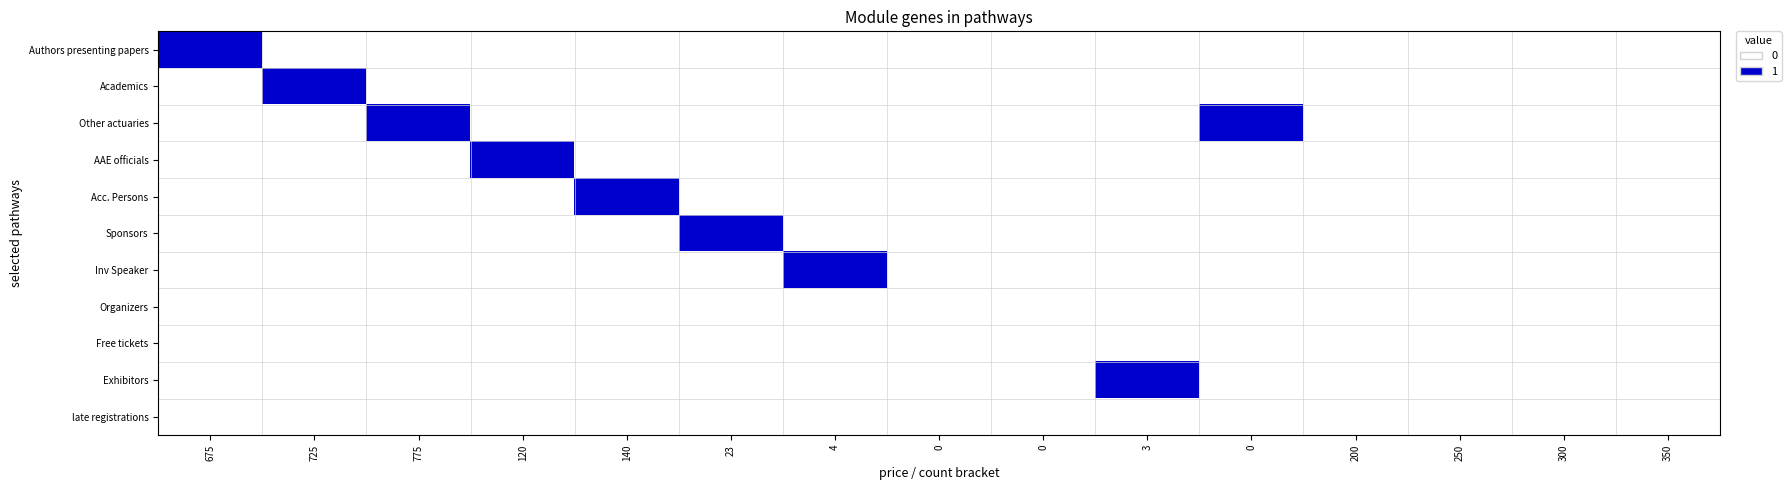

Which series has the largest total across all categories?

Other actuaries